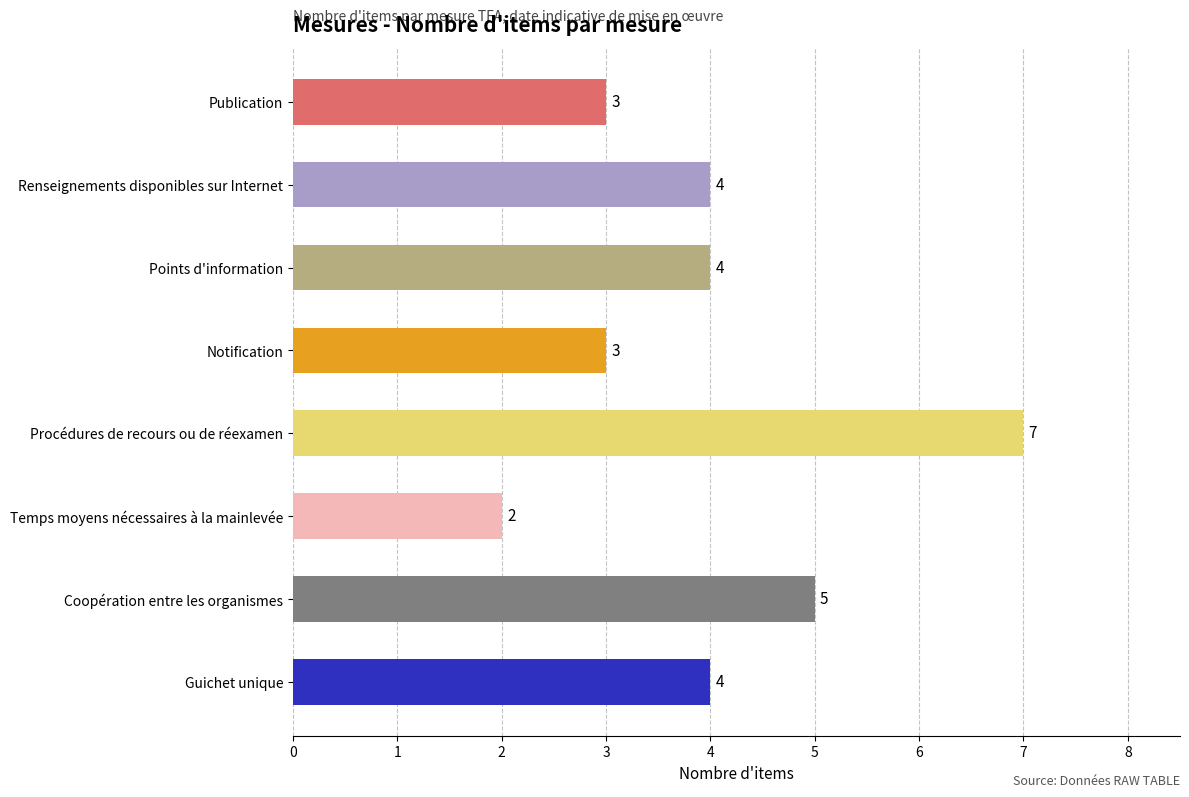

Which has a higher value, Notification or Renseignements disponibles sur Internet?

Renseignements disponibles sur Internet